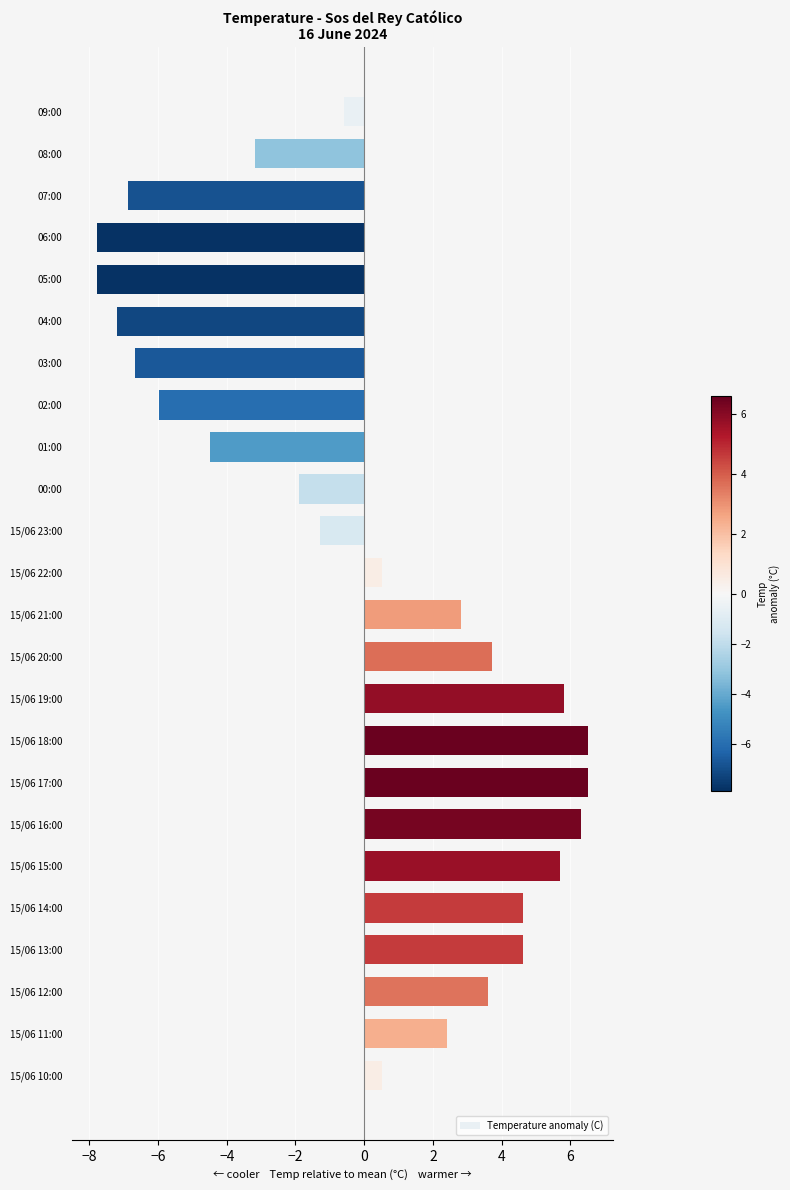

Are the bars grouped side by side (vs. stacked)?

No